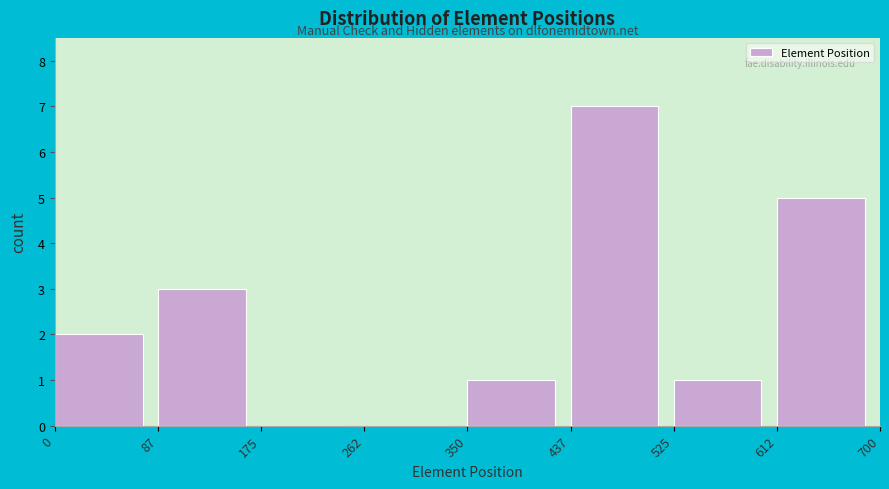

How tall is the bar that spans 525 to 612 on the x-axis? The values are not printed on the chart, so give them approximately, as read against the axis.

1